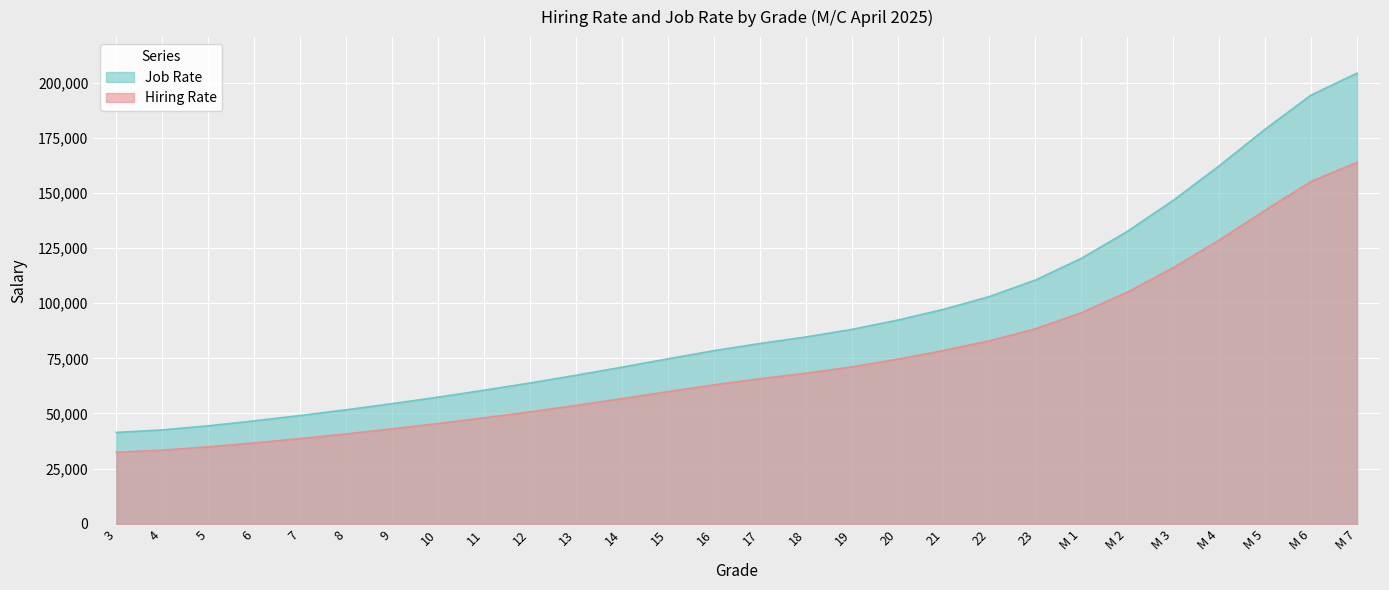

What is the highest value of the Hiring Rate series?

163848.9